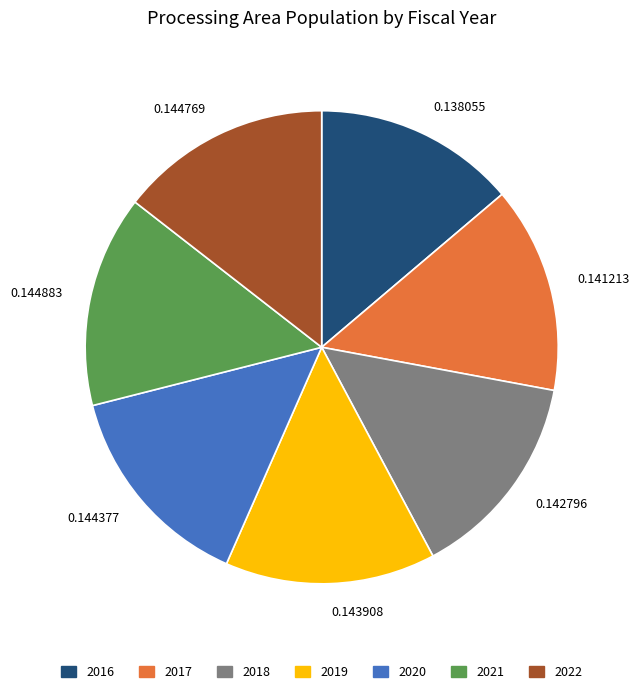

Does any single category account for the majority?

No